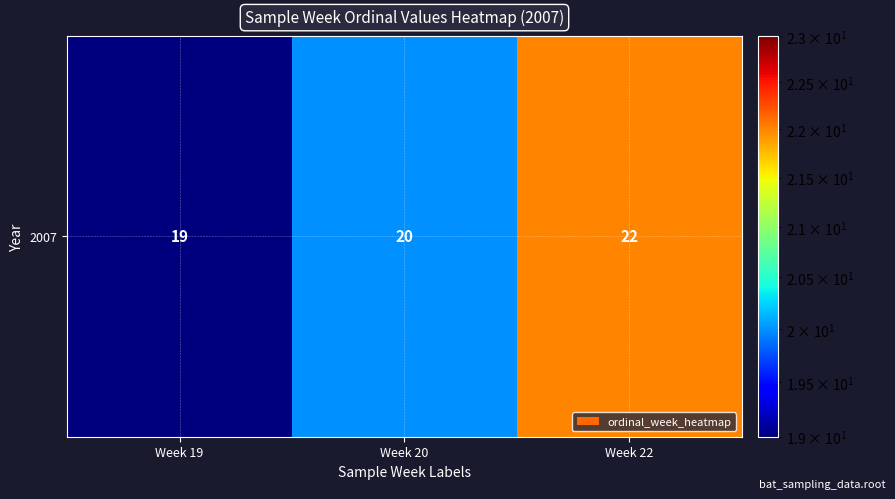

At which label does the data first exceed 20?

Week 22